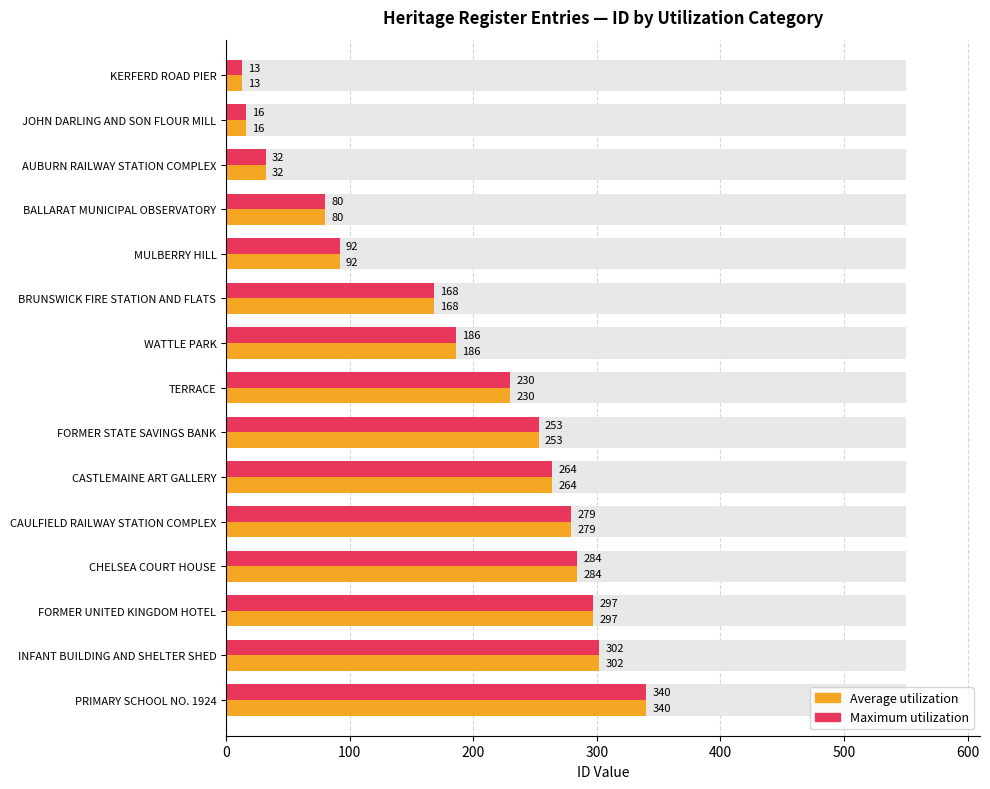

The Average utilization series shows 368 at TERRACE. True or false?

False